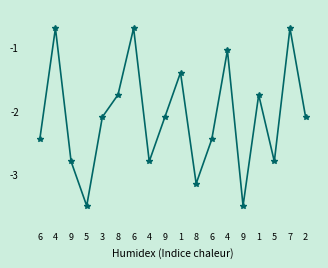

Rank the categories by value from lowest to highest.

5, 9, 8, 9, 4, 5, 6, 6, 3, 9, 2, 8, 1, 1, 4, 4, 6, 7